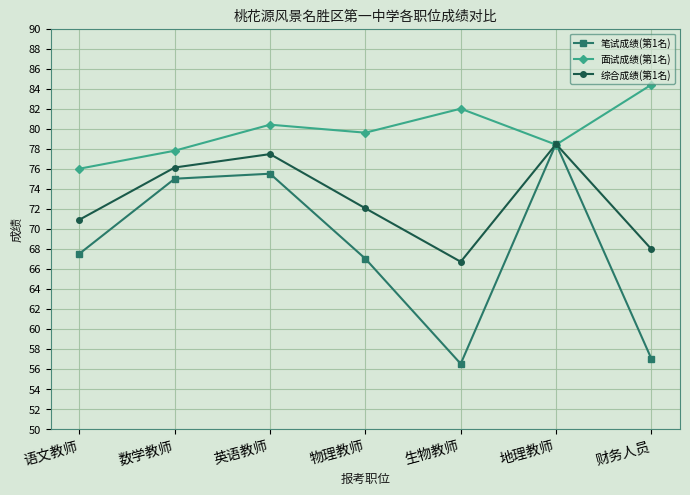

Read the 笔试成绩(第1名) value at 英语教师.

75.5